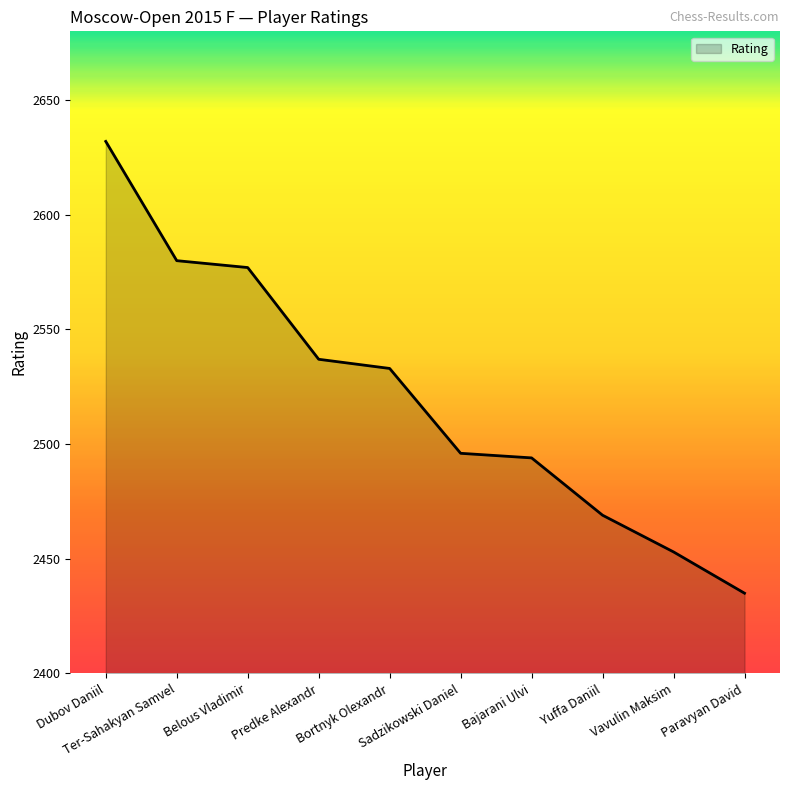

What position from the right is Predke Alexandr?

7